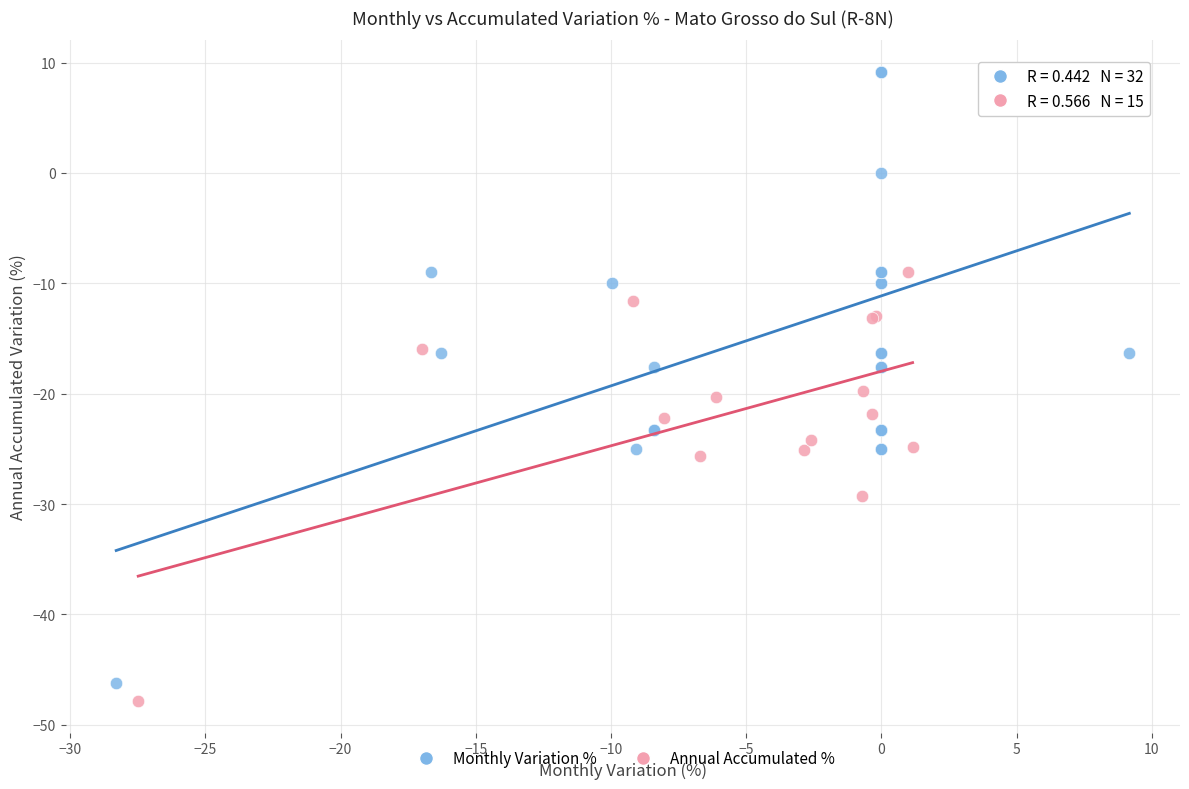

Which series has the widest spread of Y values?

Monthly Variation %